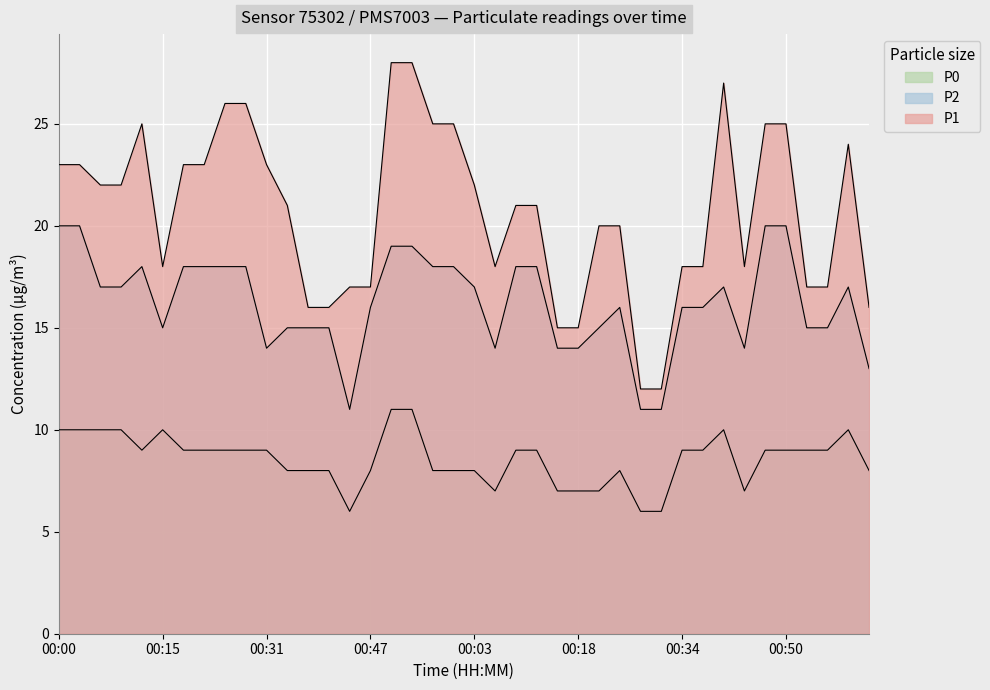

How many lines are shown in the chart?

3